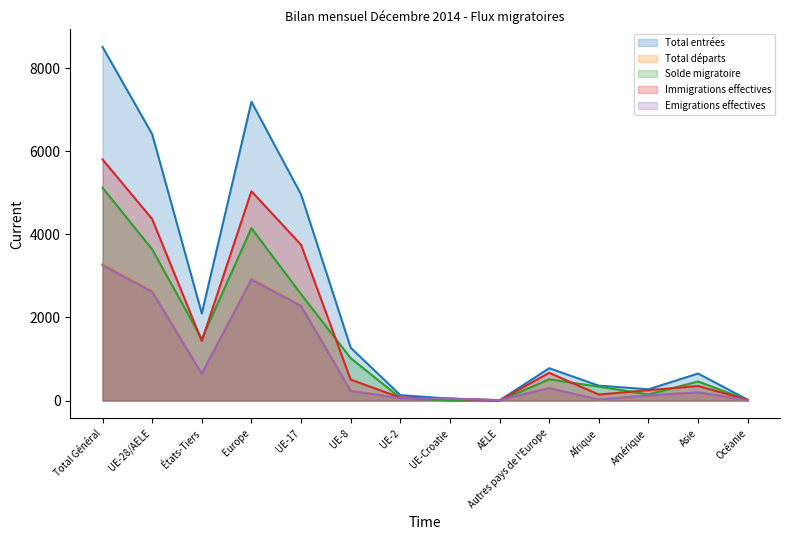

Which series has the largest total across all categories?

Total entrées